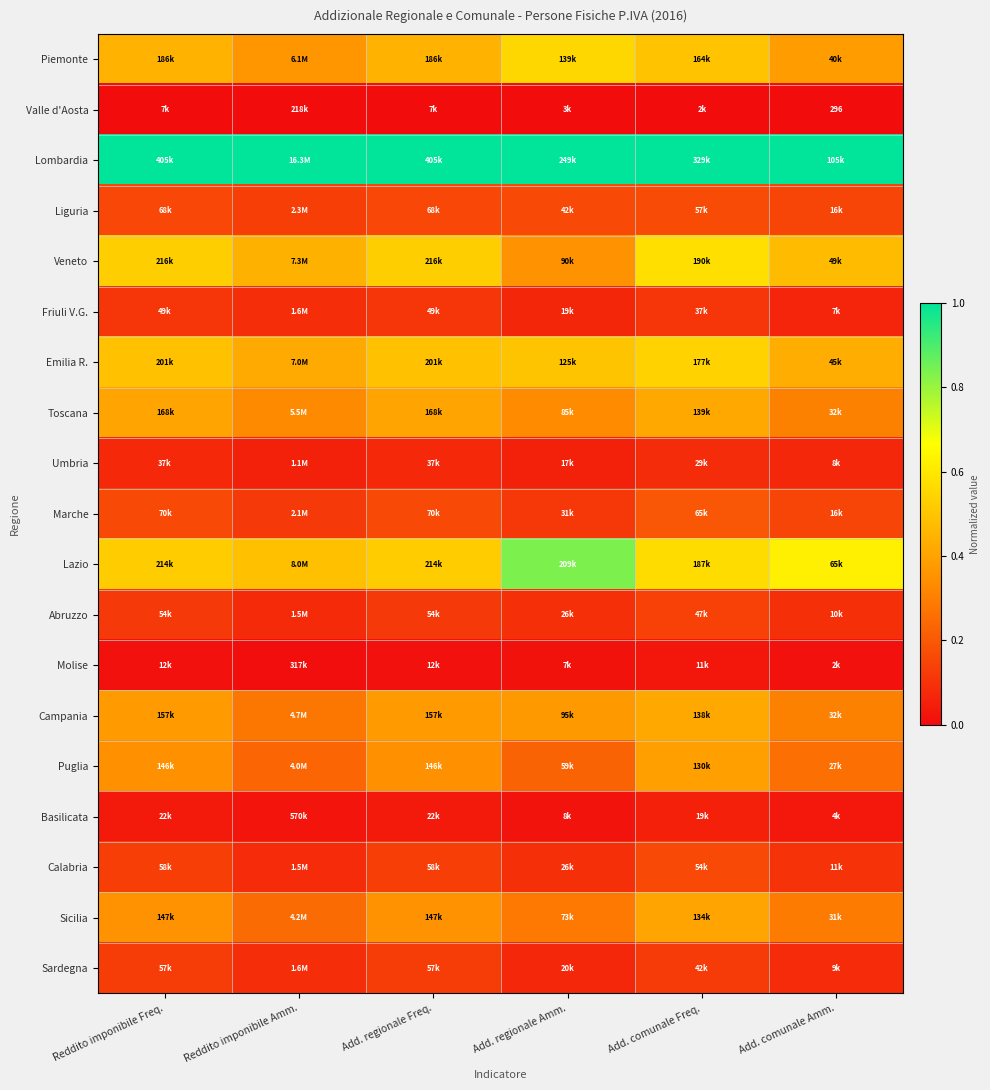

At Add. regionale Freq., list the series in order from smallest to largest.

Valle d'Aosta, Molise, Basilicata, Umbria, Friuli V.G., Abruzzo, Sardegna, Calabria, Liguria, Marche, Puglia, Sicilia, Campania, Toscana, Piemonte, Emilia R., Lazio, Veneto, Lombardia